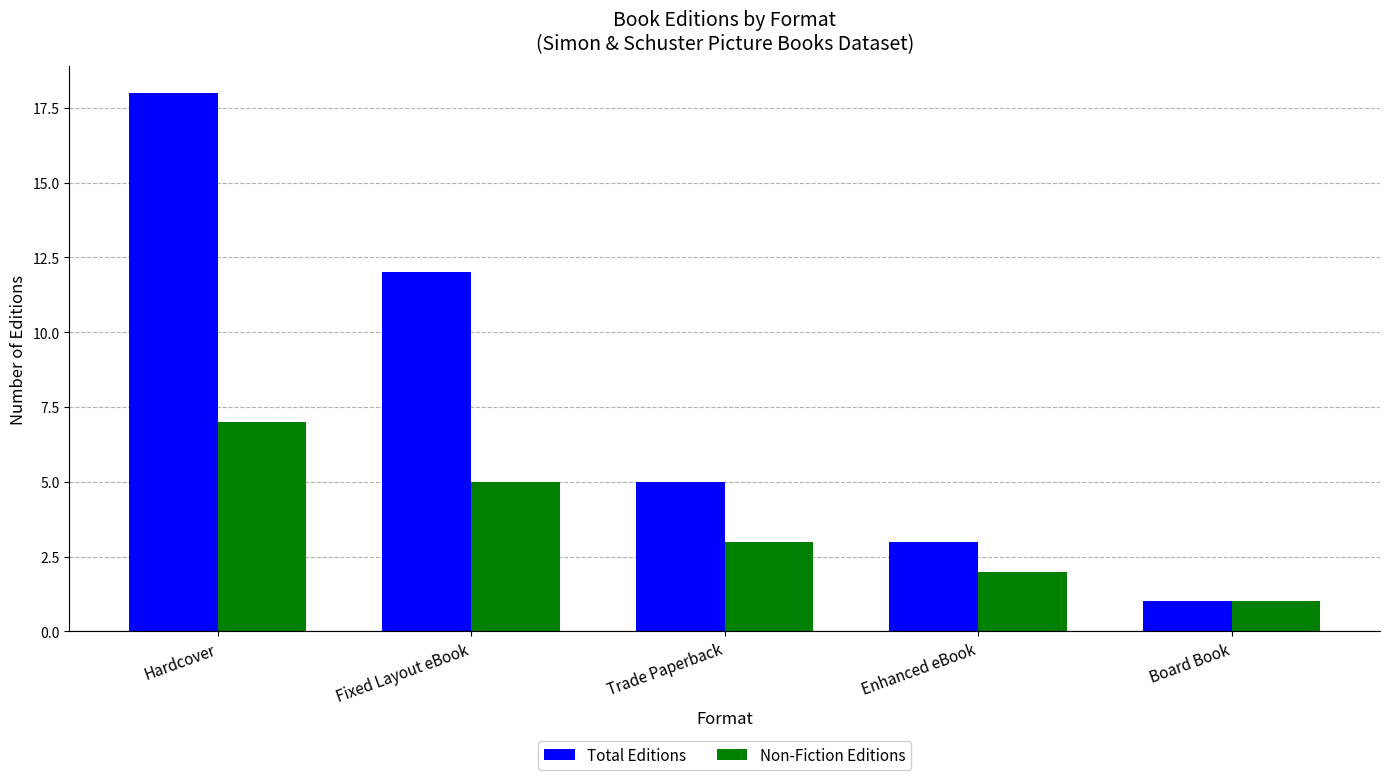

What is the sum of the Total Editions values at Enhanced eBook and Board Book?

4